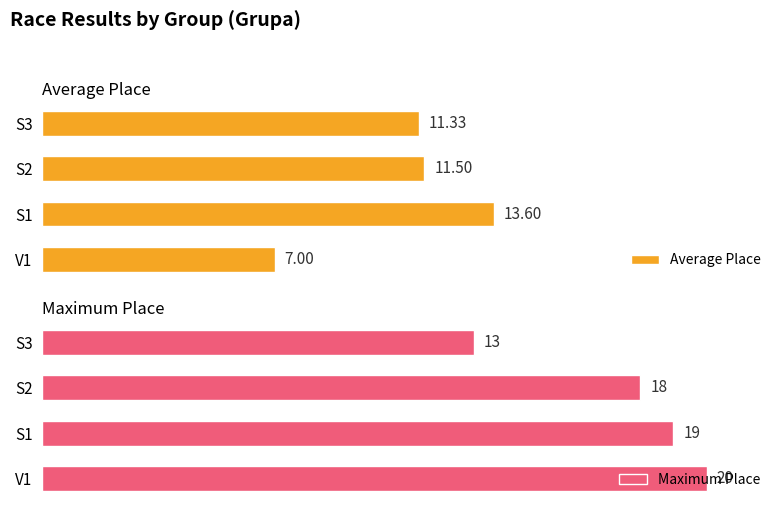

Rank the categories by Average Place value from highest to lowest.

S1, S2, S3, V1